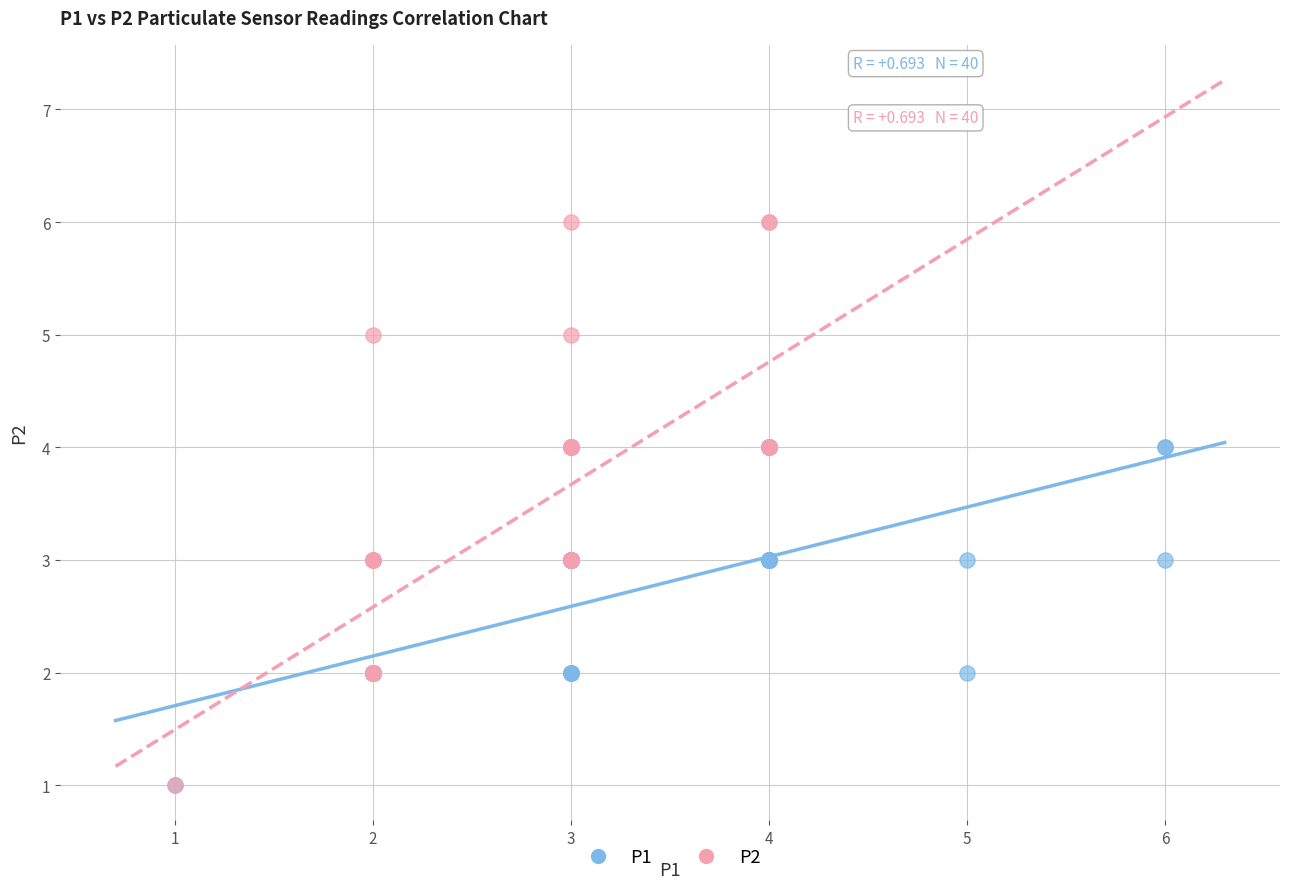

Which series reaches the maximum Y coordinate?

P2